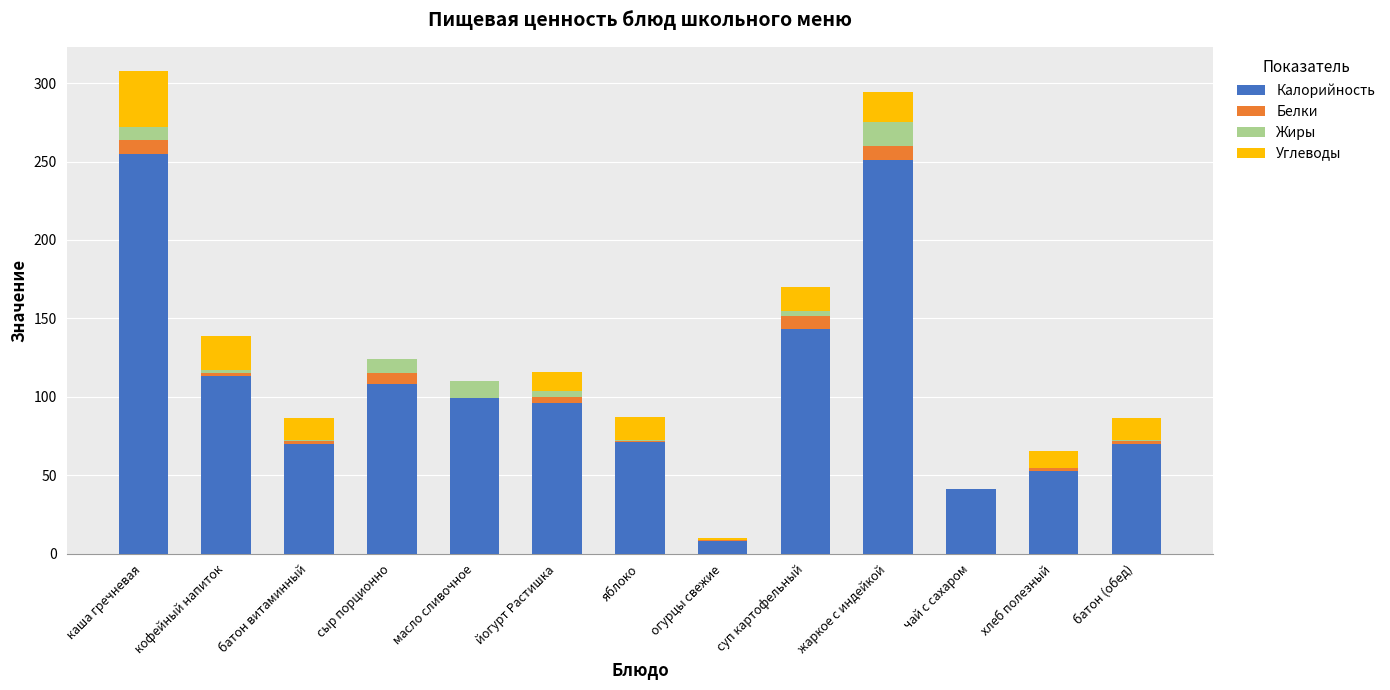

What is the total value across all series at каша гречневая?

307.8